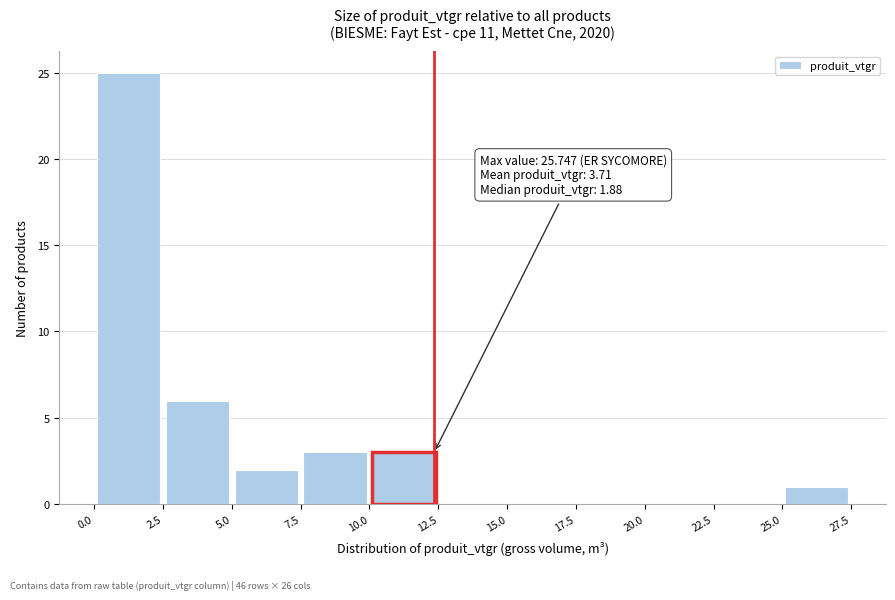

Over which range of the x-axis is the bar tallest?

0.0 to 2.5